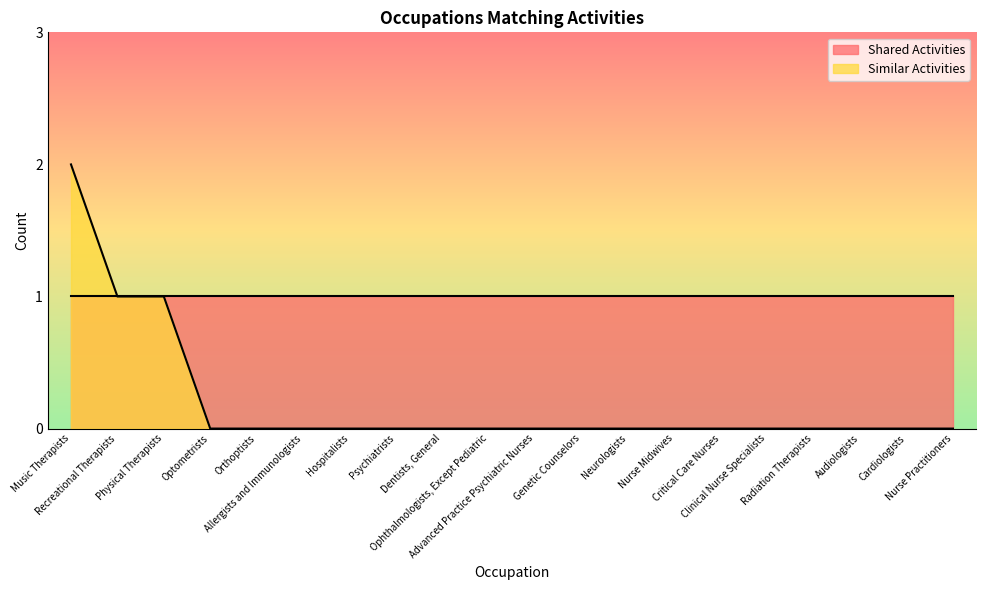

List the labels in order of value, largest first.

Music Therapists, Recreational Therapists, Physical Therapists, Optometrists, Orthoptists, Allergists and Immunologists, Hospitalists, Psychiatrists, Dentists, General, Ophthalmologists, Except Pediatric, Advanced Practice Psychiatric Nurses, Genetic Counselors, Neurologists, Nurse Midwives, Critical Care Nurses, Clinical Nurse Specialists, Radiation Therapists, Audiologists, Cardiologists, Nurse Practitioners